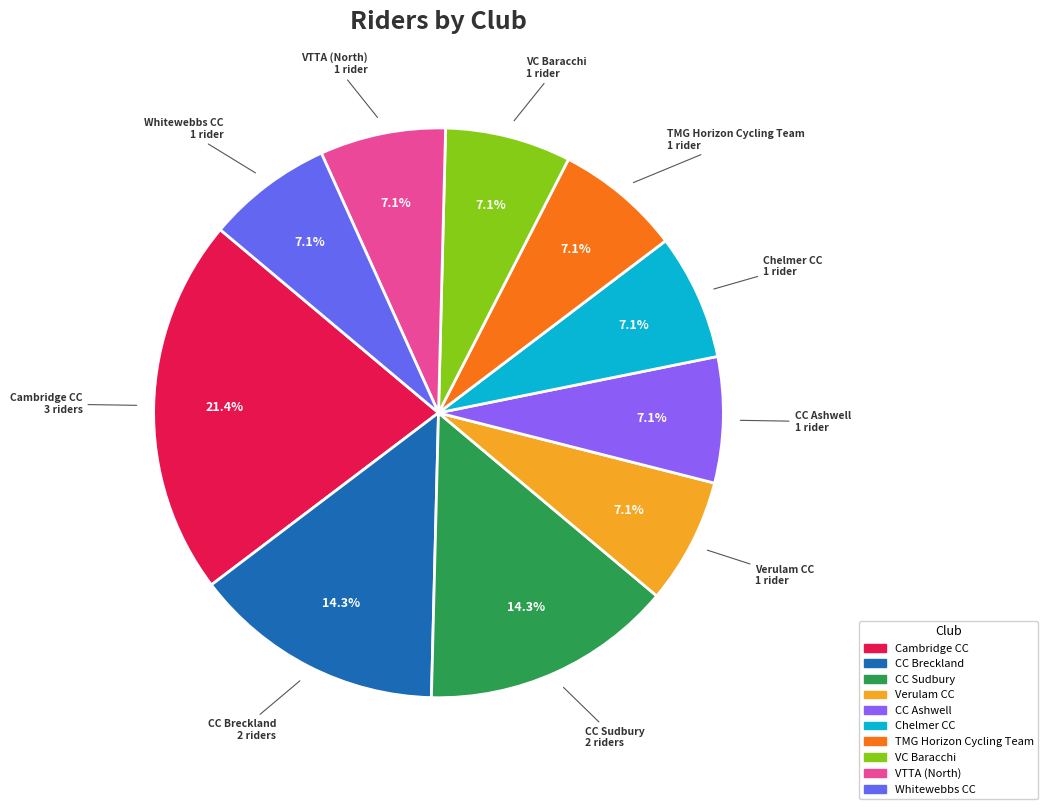

How many segments does this pie chart have?

10